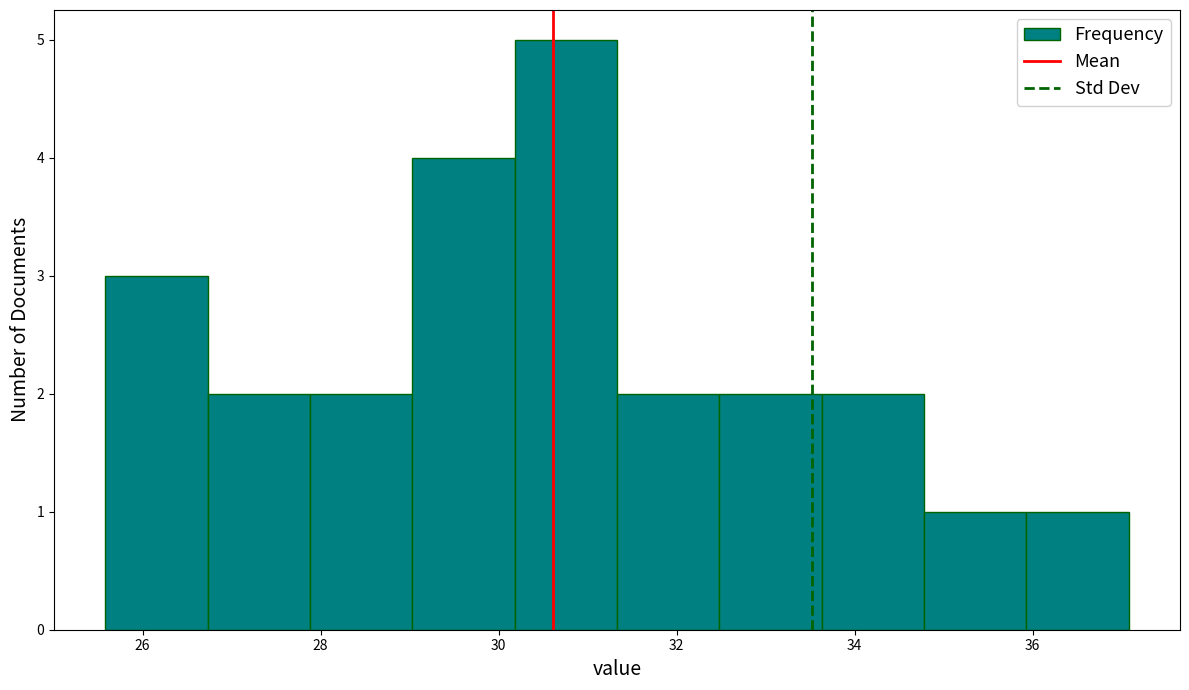

Which range on the x-axis has the tallest bar?

30.2 to 31.4